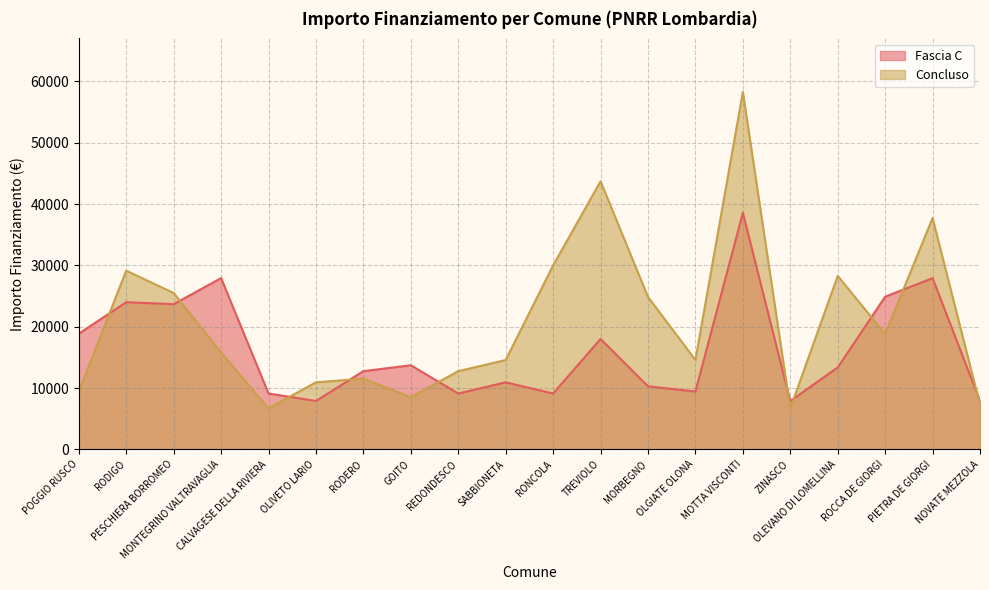

True or false: Concluso has more than 1 points higher than both neighbors.

True